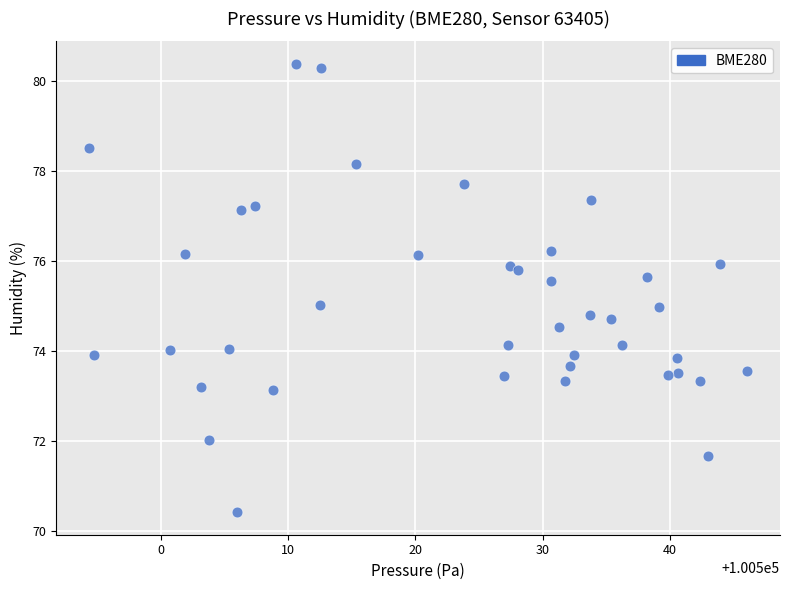

What is the range of Y values (max minus min)?

10.0